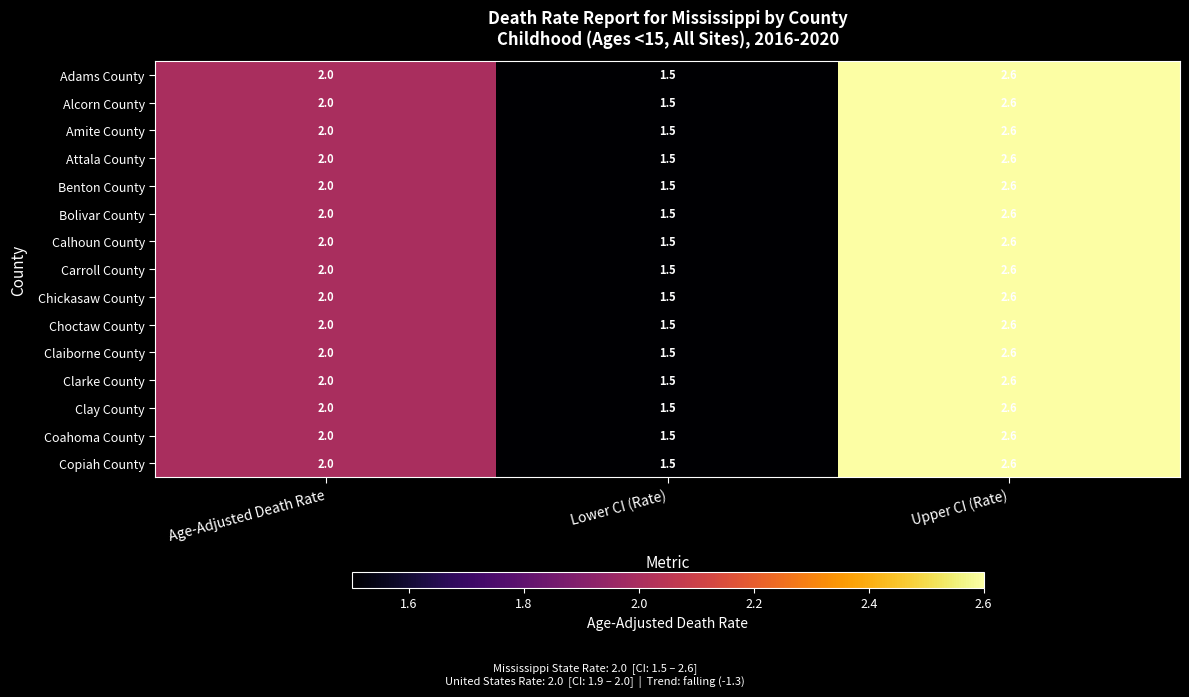

Is it true that Bolivar County equals 0.5 at Lower CI (Rate)?

False